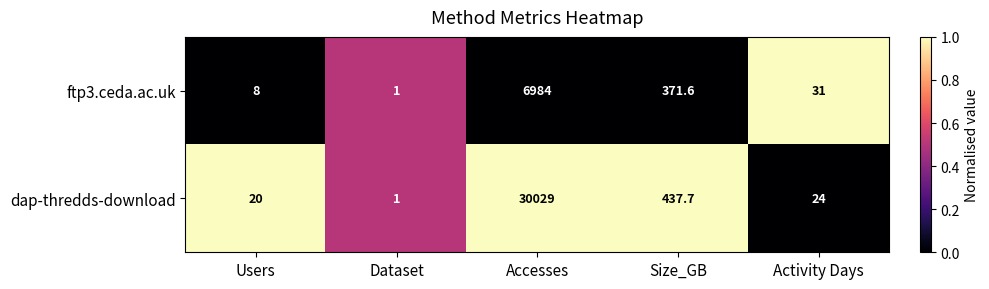

What is the sum of the dap-thredds-download values at Accesses and Activity Days?

30053.0